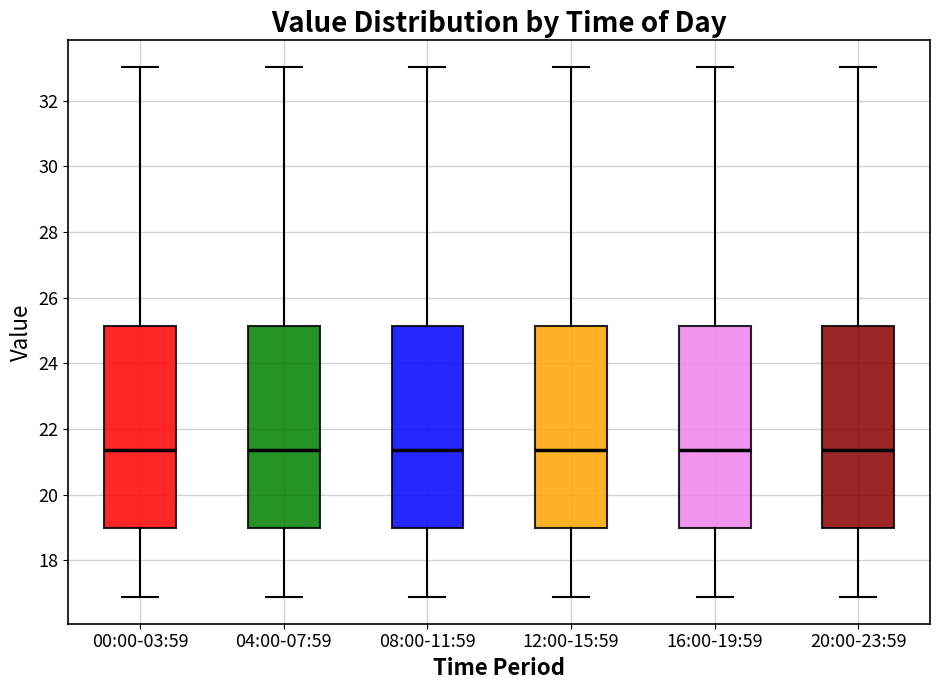

Reading left to right, read every box against the y-axis: the position of its median line, the range the box covers, and the ends of its whiskers. The values are not printed on the chart, so give them approximately, as read against the axis.

00:00-03:59: median 21.4, box 19.0 to 25.2, whiskers 16.8 to 33.0
04:00-07:59: median 21.4, box 19.0 to 25.2, whiskers 16.8 to 33.0
08:00-11:59: median 21.4, box 19.0 to 25.2, whiskers 16.8 to 33.0
12:00-15:59: median 21.4, box 19.0 to 25.2, whiskers 16.8 to 33.0
16:00-19:59: median 21.4, box 19.0 to 25.2, whiskers 16.8 to 33.0
20:00-23:59: median 21.4, box 19.0 to 25.2, whiskers 16.8 to 33.0